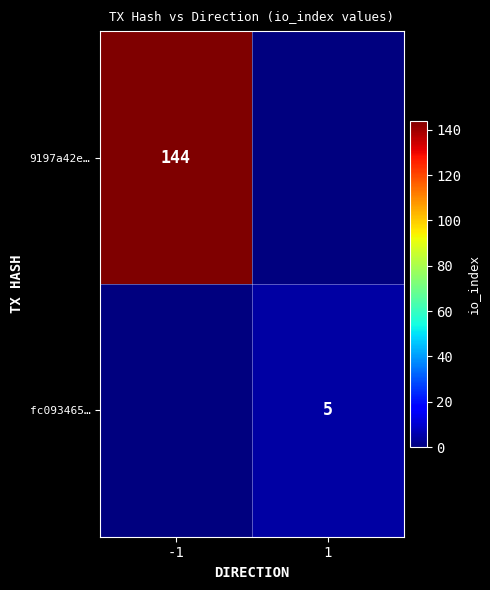

The 9197a42e… series shows 144 at -1. True or false?

True